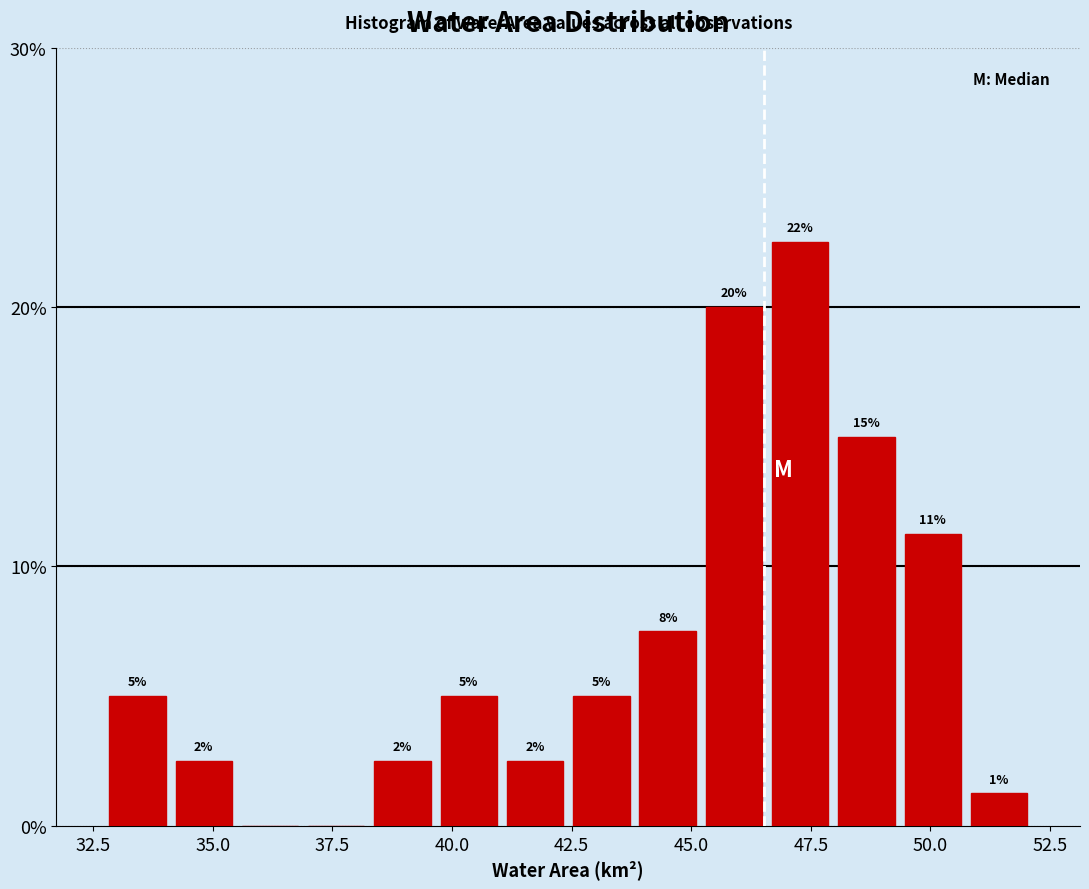

Around what value on the x-axis is the tallest bar? Give the approximate position of its centre, as read against the axis.

47.5